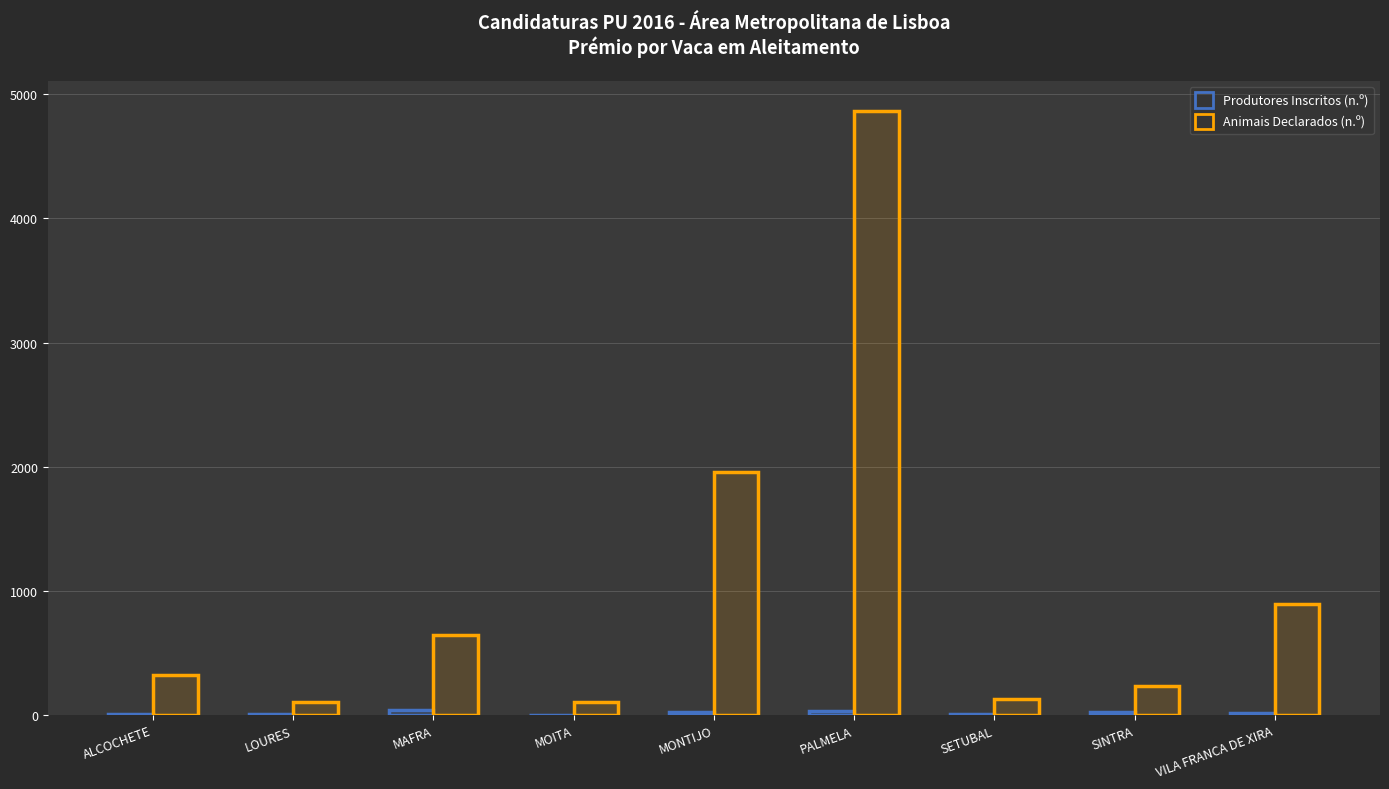

What position from the left is SINTRA?

8